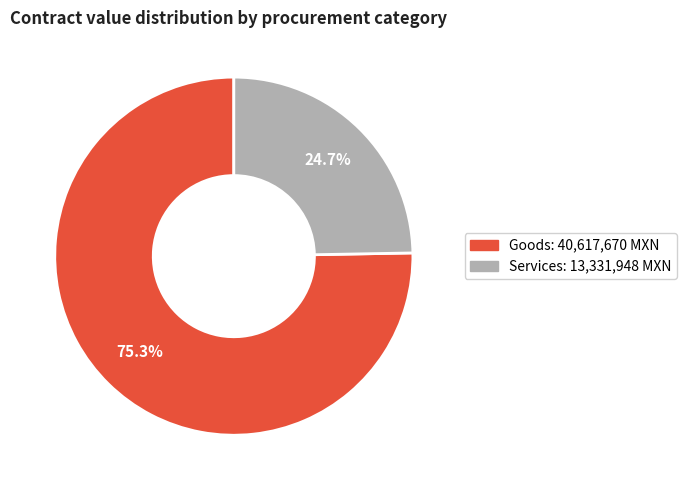

Is there any slice that represents more than half of the pie?

Yes